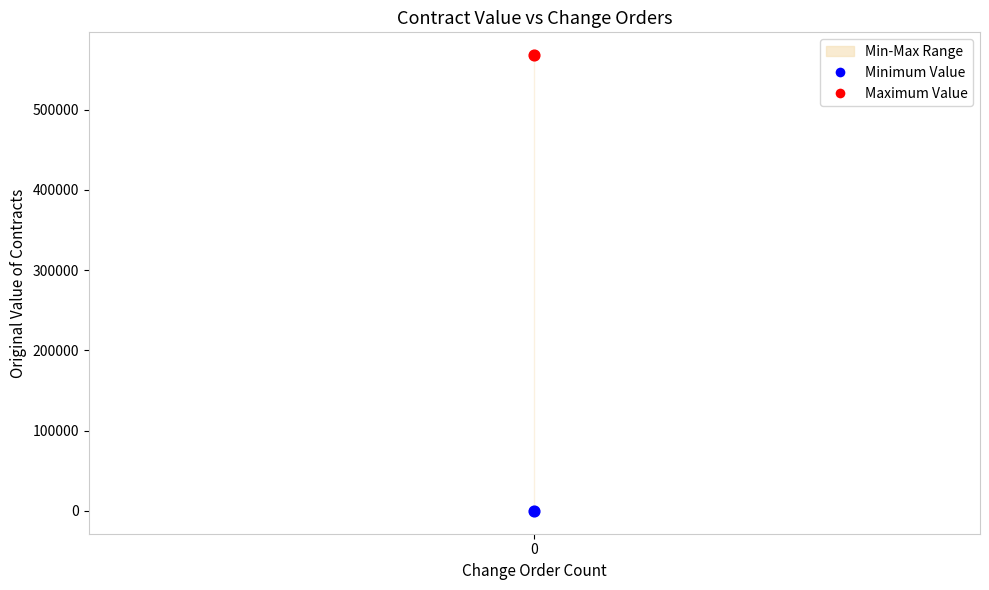

Which series reaches the minimum Y coordinate?

Minimum Value